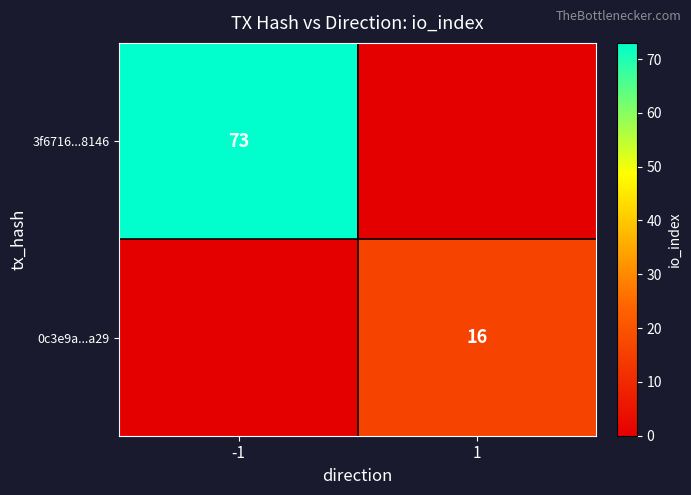

Which series has the widest spread of values?

3f6716...8146